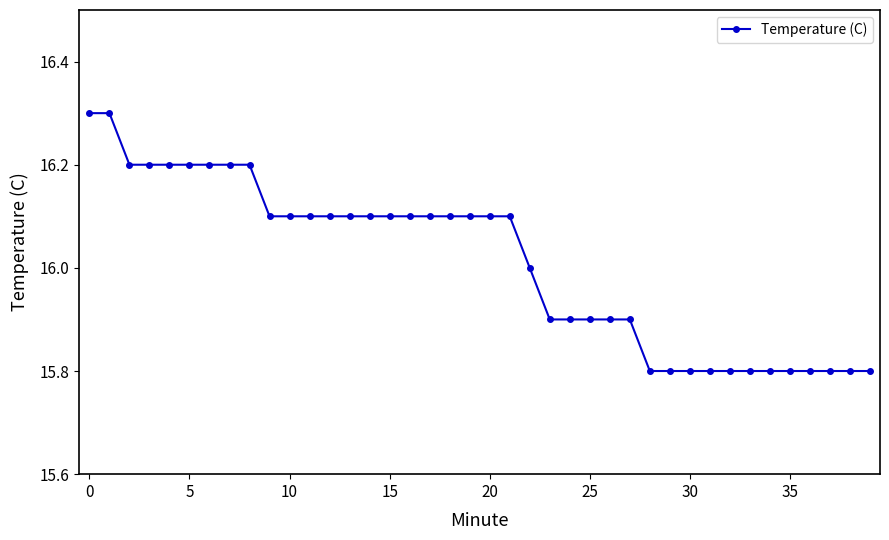

What is the value of the 38th point from the left?

15.8